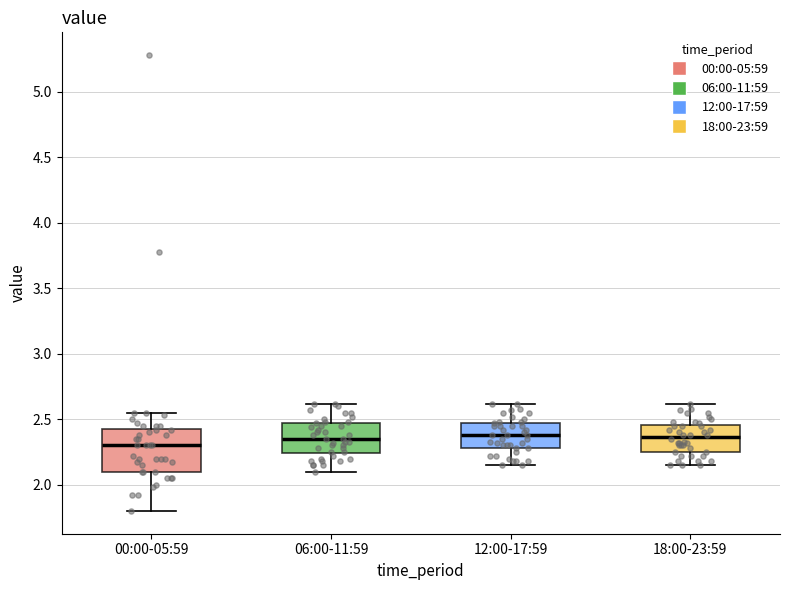

Where is the upper edge of the box for 00:00-05:59 on the y-axis? The values are not printed on the chart, so give them approximately, as read against the axis.

2.45